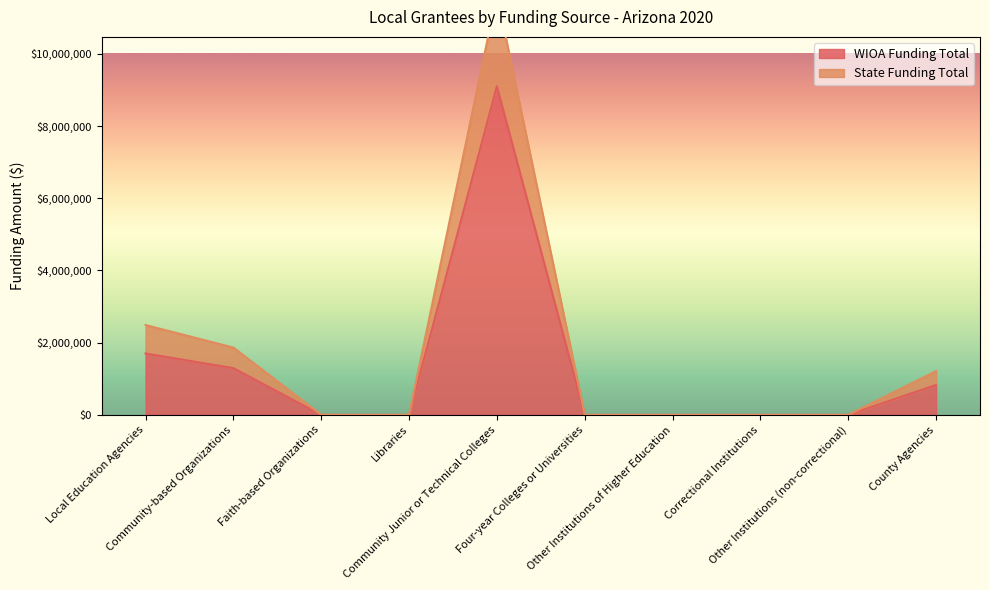

Which series has the largest range (max minus min)?

State Funding Total